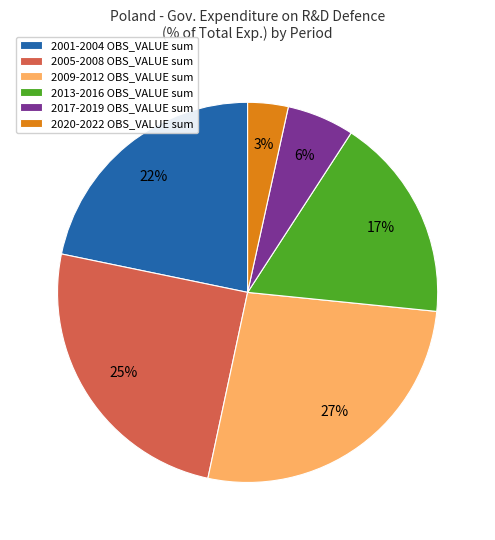

True or false: 2001-2004 OBS_VALUE sum accounts for 9% of the total.

False